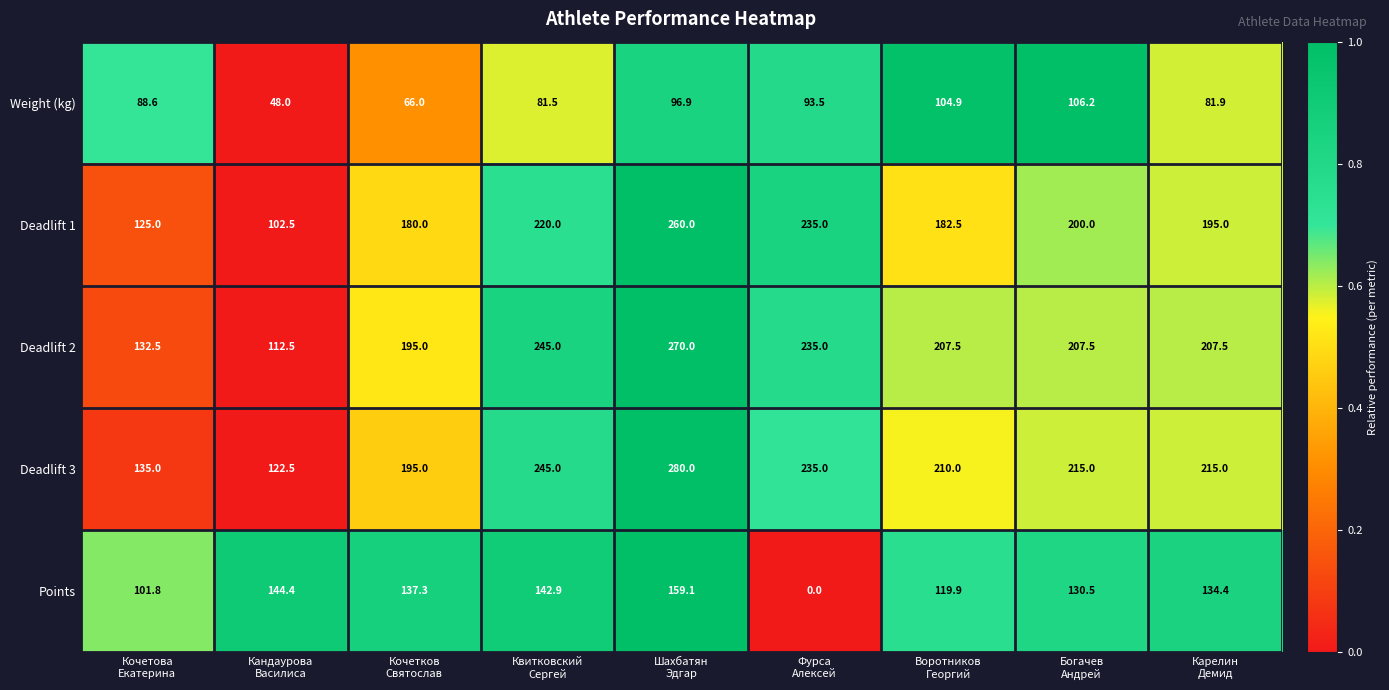

What is the maximum value for Weight (kg)?

106.2